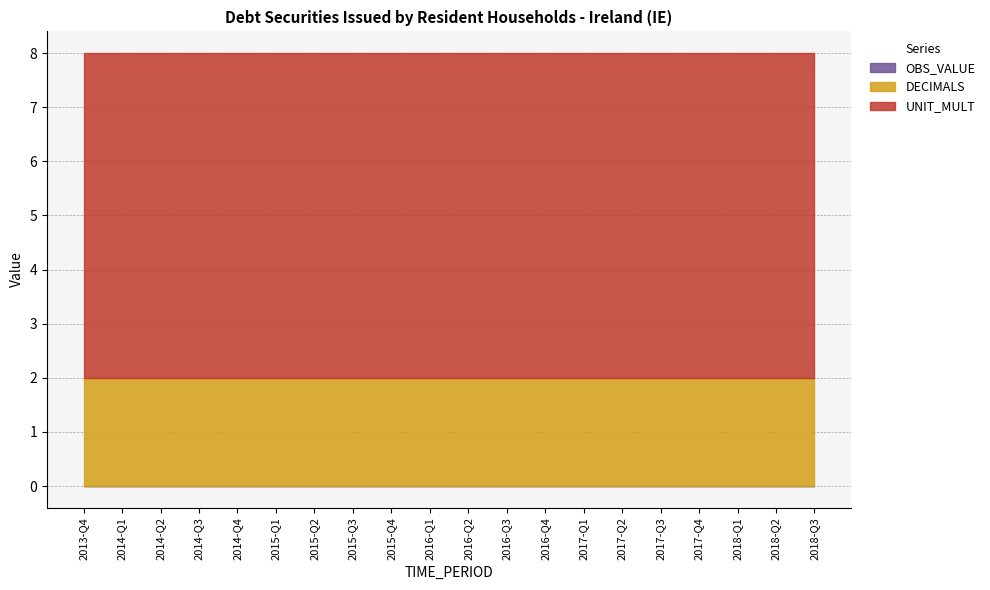

True or false: OBS_VALUE and DECIMALS intersect in this chart.

False